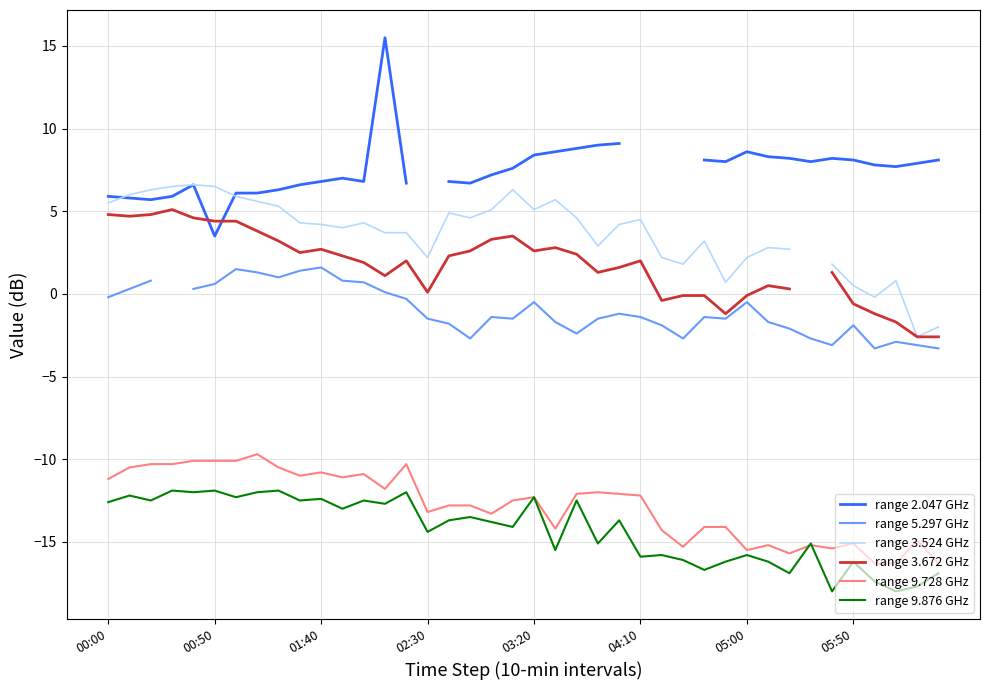

How many values in the range 9.876 GHz series are below -13?

23